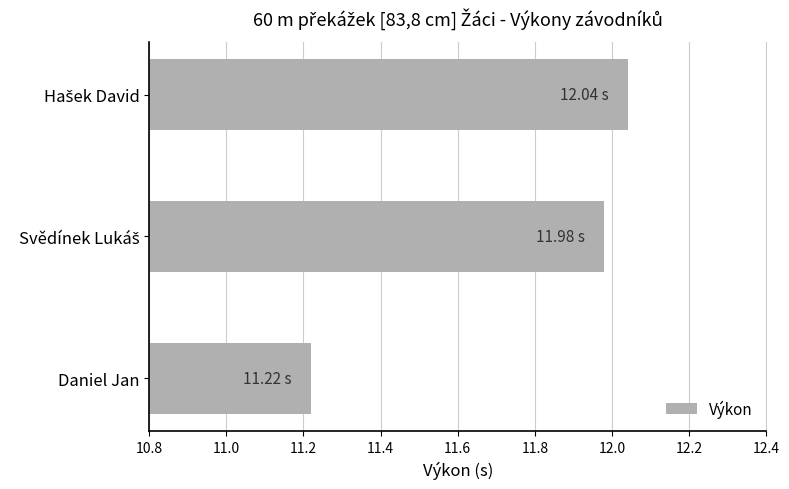

Where is the data nearest to the value 11?

Daniel Jan